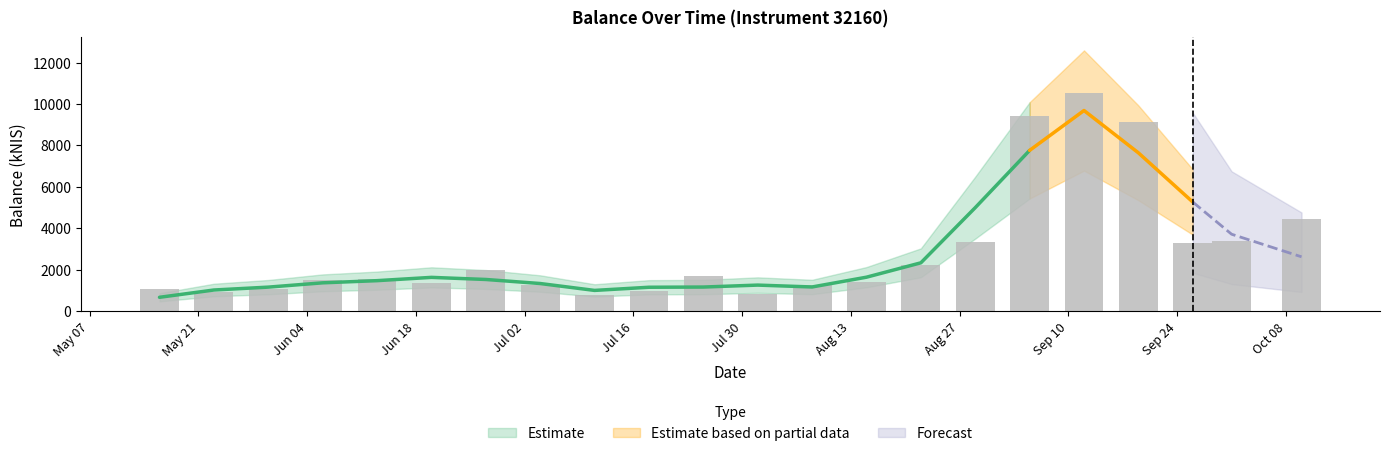

What is the change in value from 2024-07-04 to 2024-08-22?

+1002.2